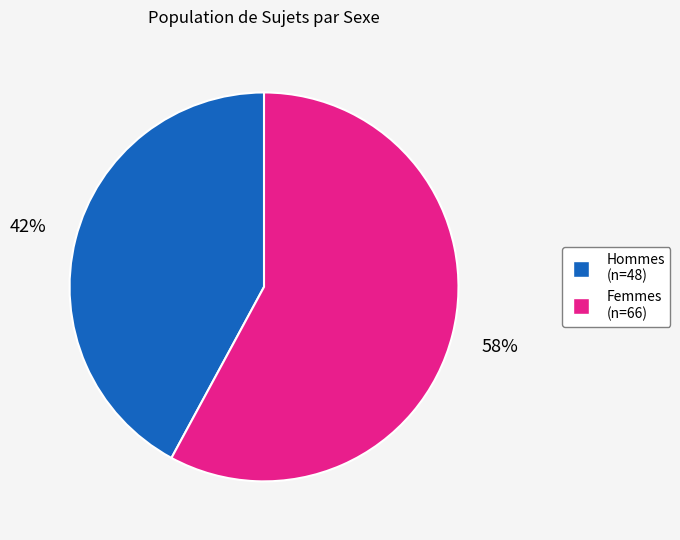

Count the number of slices in the pie.

2